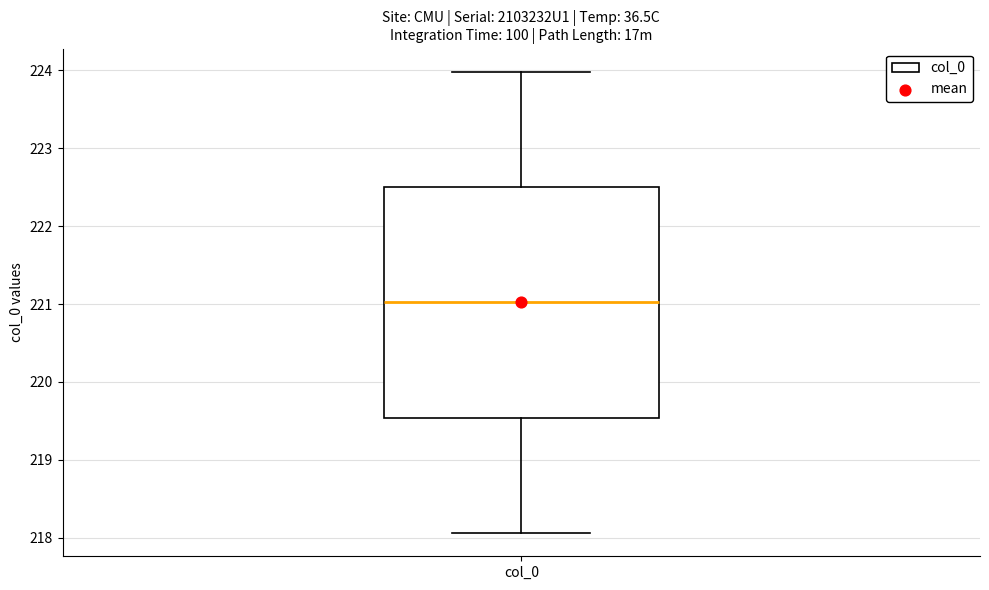

Where is the lower edge of the box for col_0 on the y-axis? The values are not printed on the chart, so give them approximately, as read against the axis.

219.5